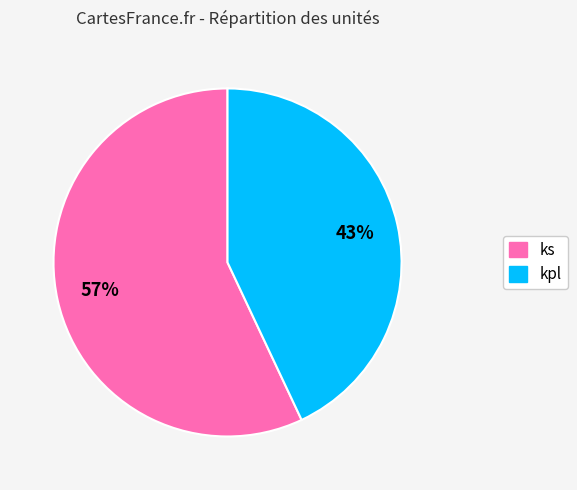

True or false: kpl accounts for 43% of the total.

True